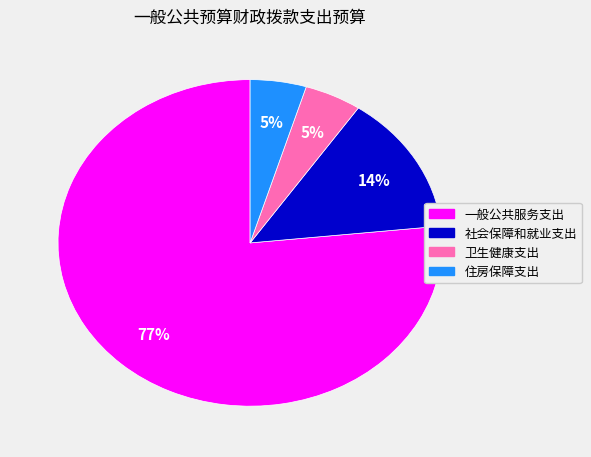

Which has a higher value, 住房保障支出 or 一般公共服务支出?

一般公共服务支出